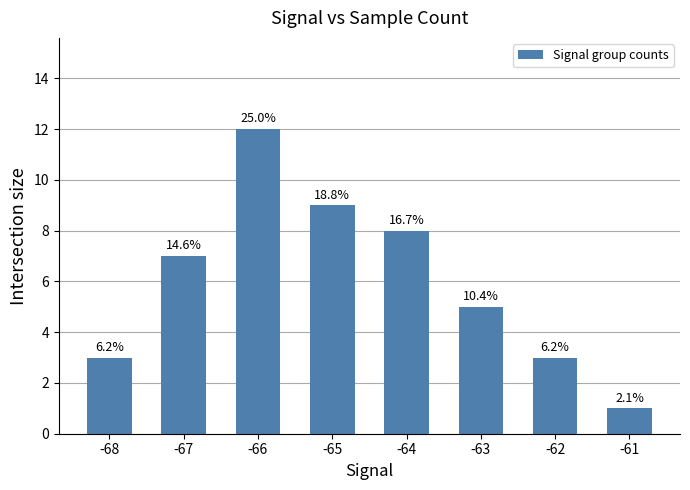

At which category does the chart reach its peak across all series?

-66